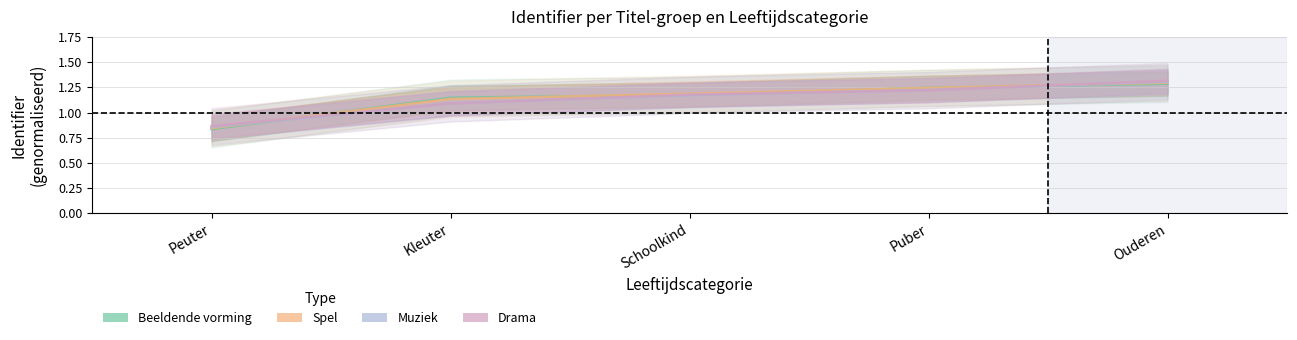

What is the label of the 3rd point from the right?

Schoolkind